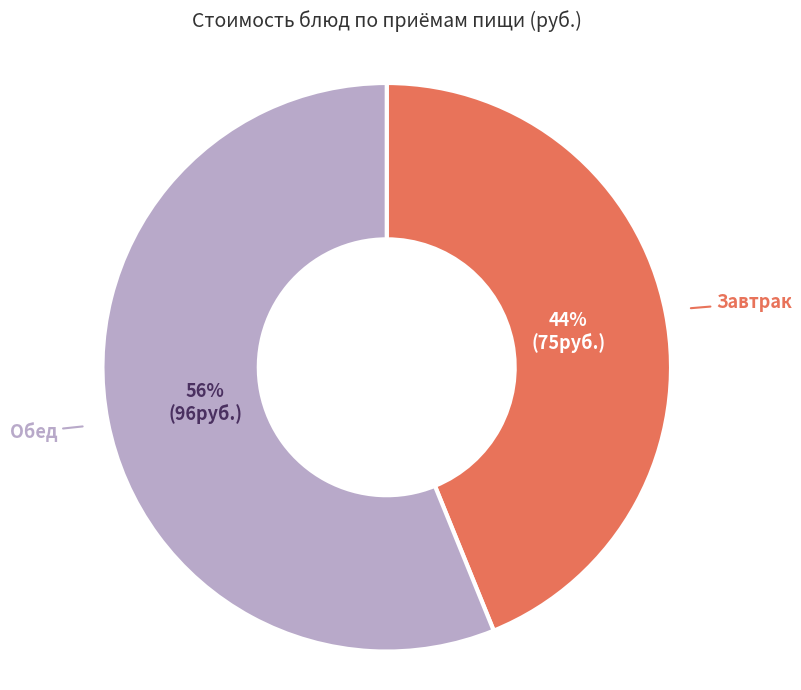

To the nearest percent, what is the difference between the largest and smallest slice percentages?

12%